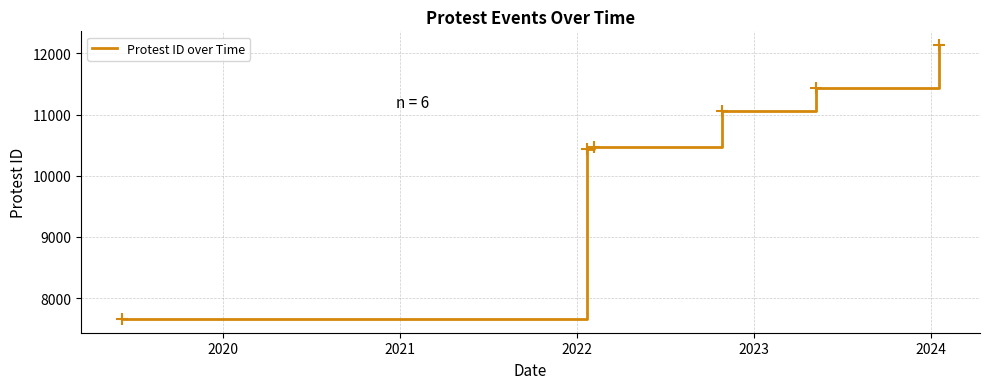

True or false: the data has more than 1 interior local peaks.

False